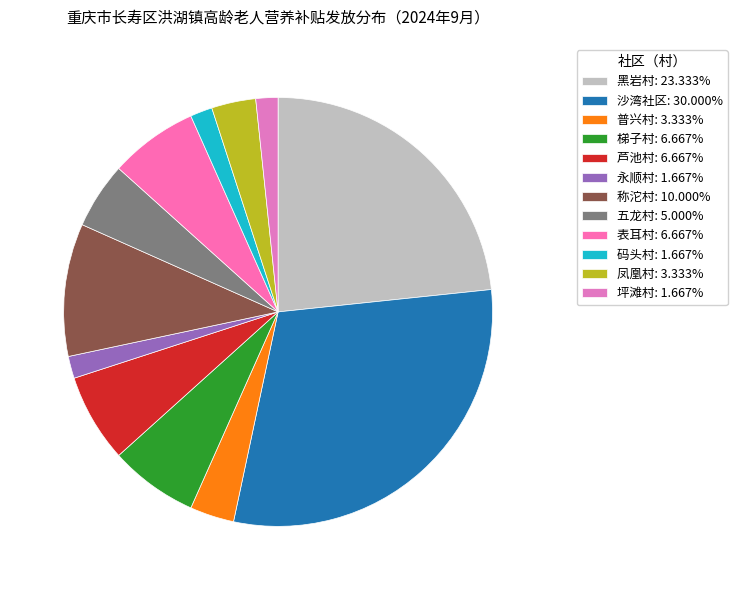

Which slice is the largest?

沙湾社区